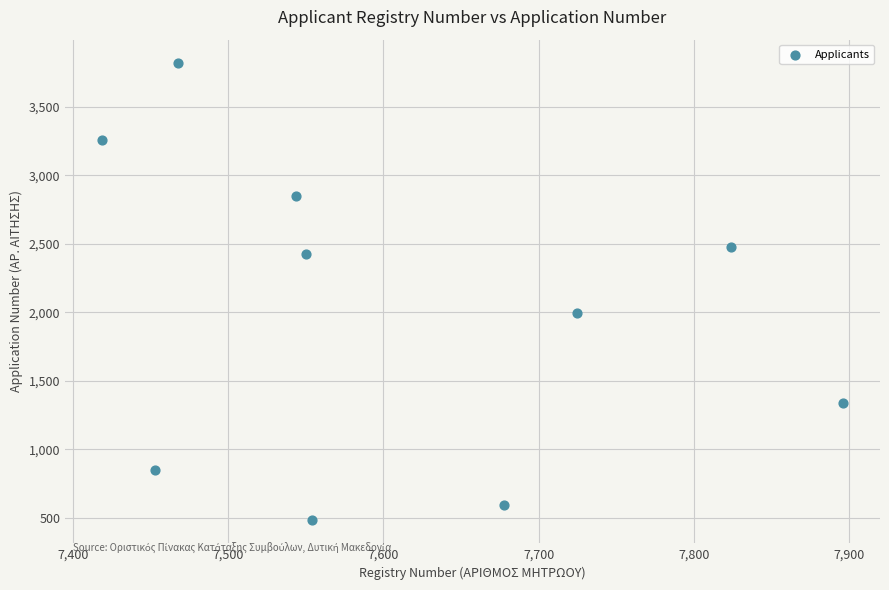

What Y value in the scatter plot is closest to 2151?

1993